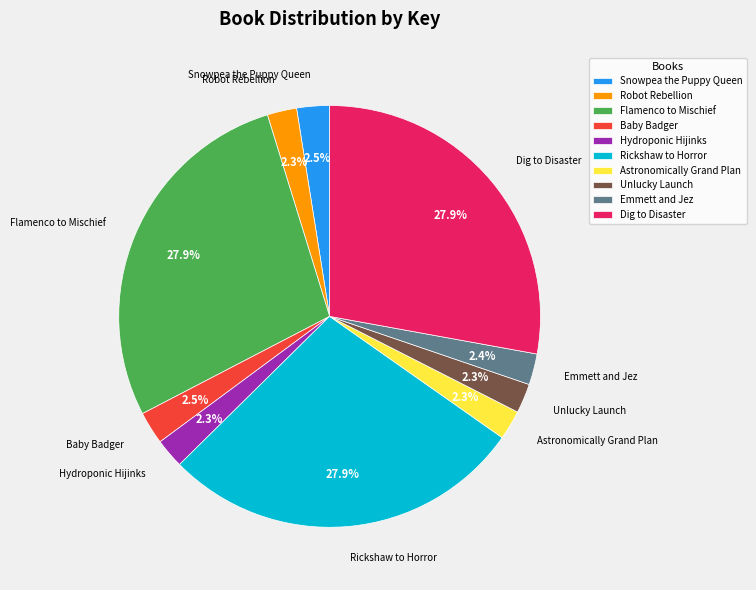

Is Rickshaw to Horror the majority of the pie?

No